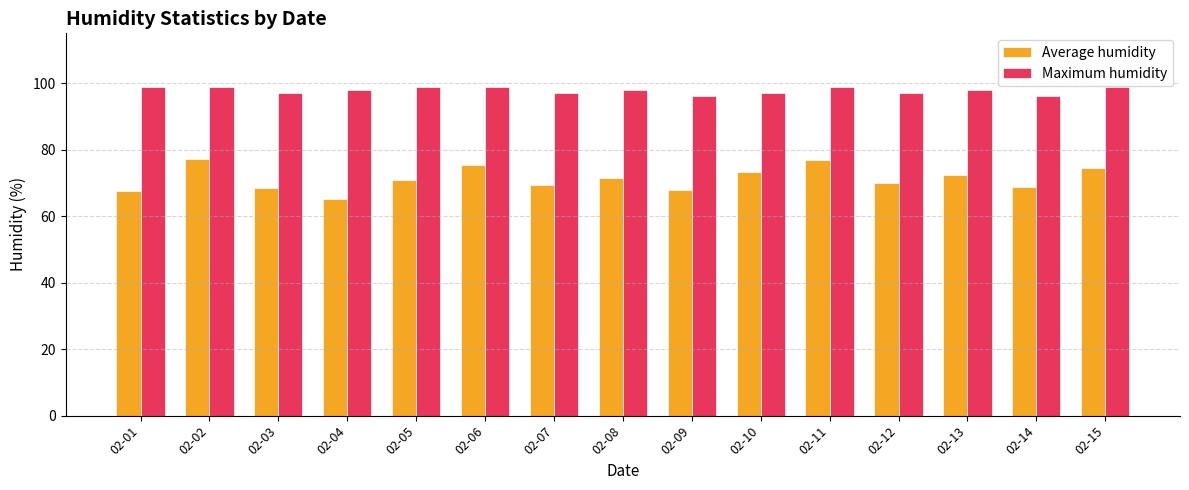

Which series has the largest total across all categories?

Maximum humidity